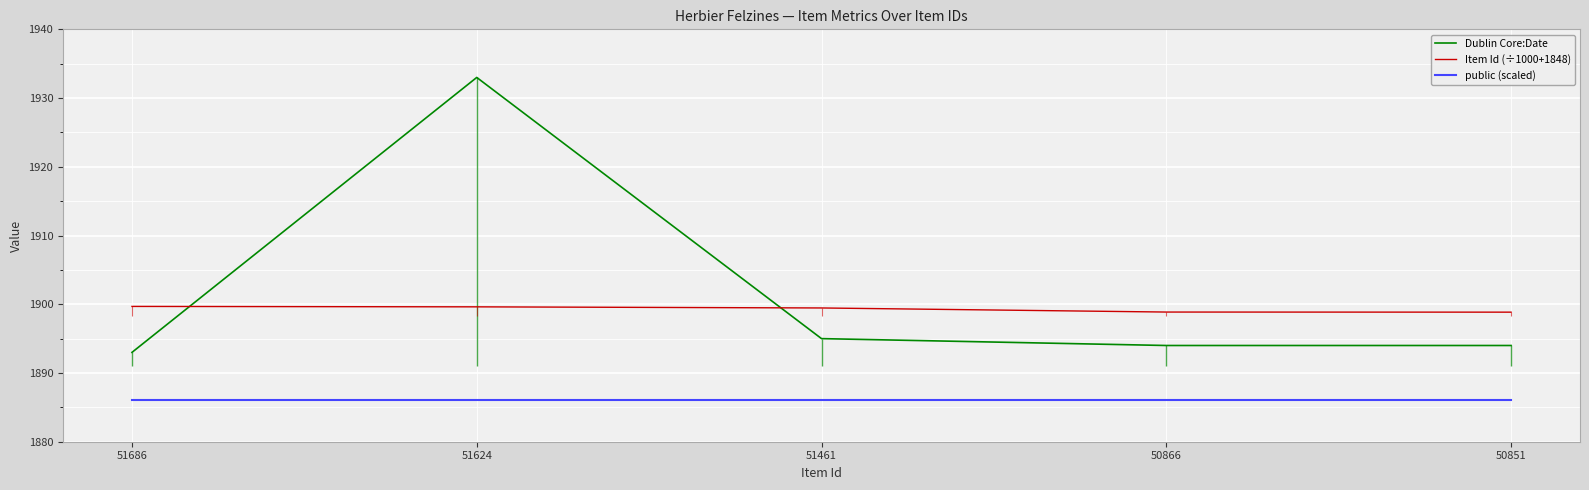

Does the chart display data point markers on the line(s)?

No